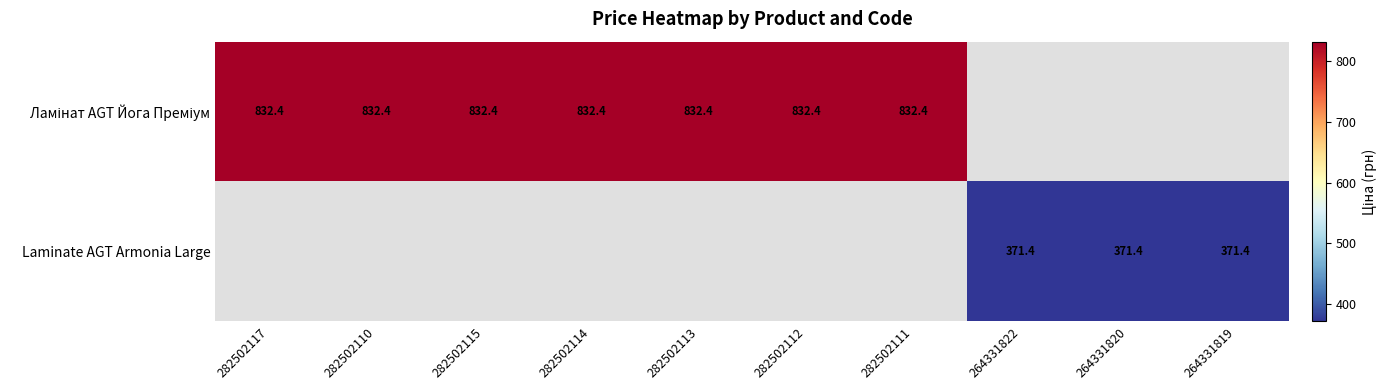

What is the maximum value shown in the chart?

832.4